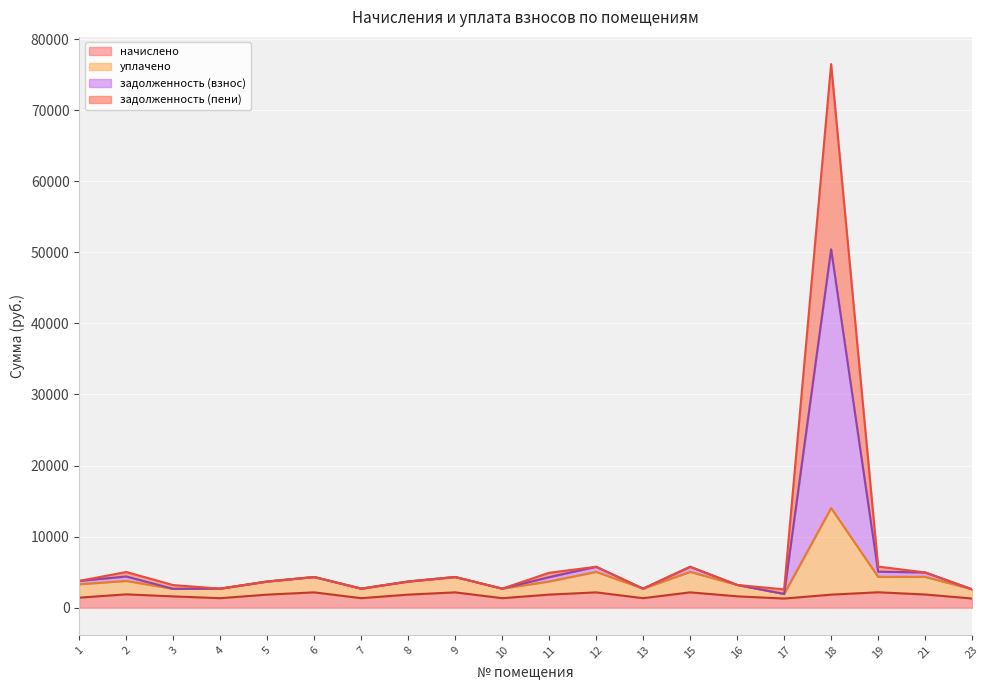

True or false: уплачено has a value of 1620.2 at 23.

False